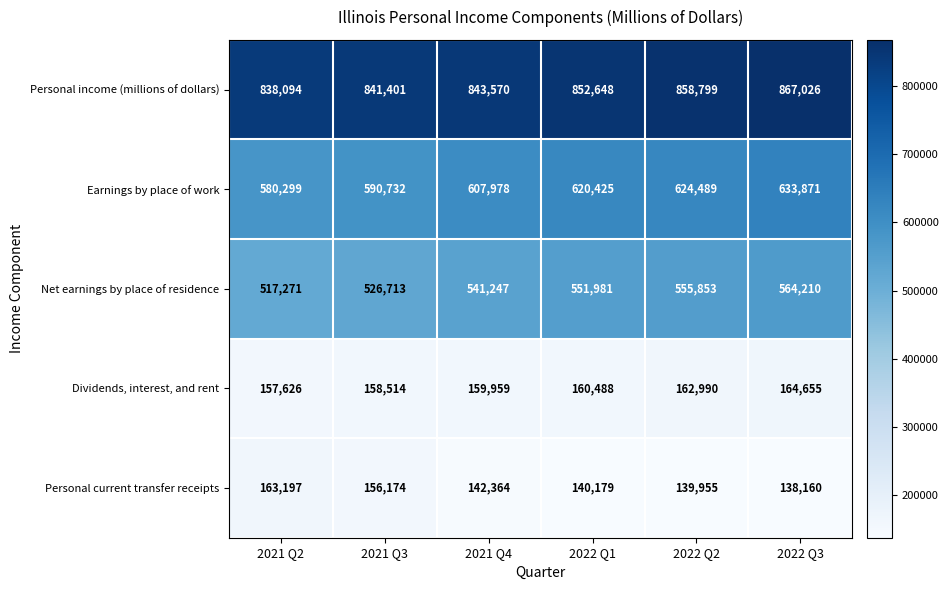

At which label does Earnings by place of work reach its peak?

2022 Q3